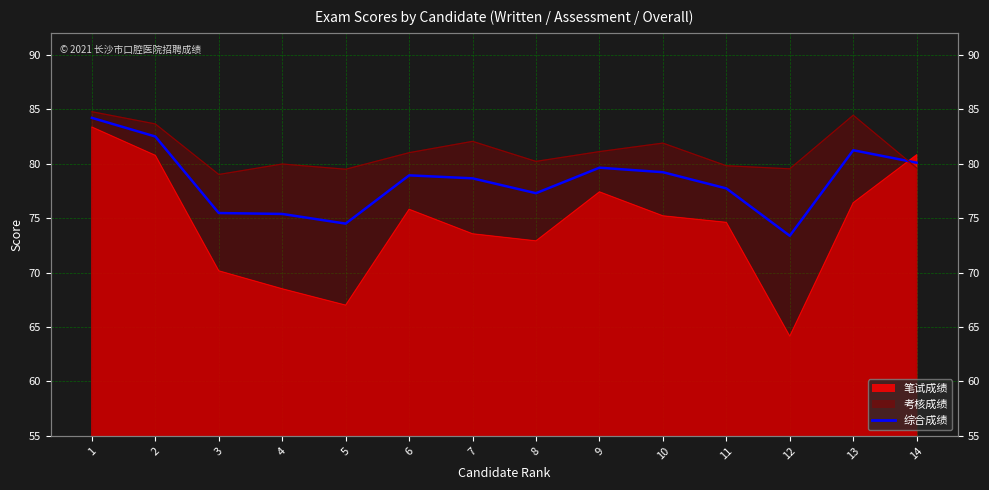

How many interior local valleys (lower than both neighbors) does the data have?

3